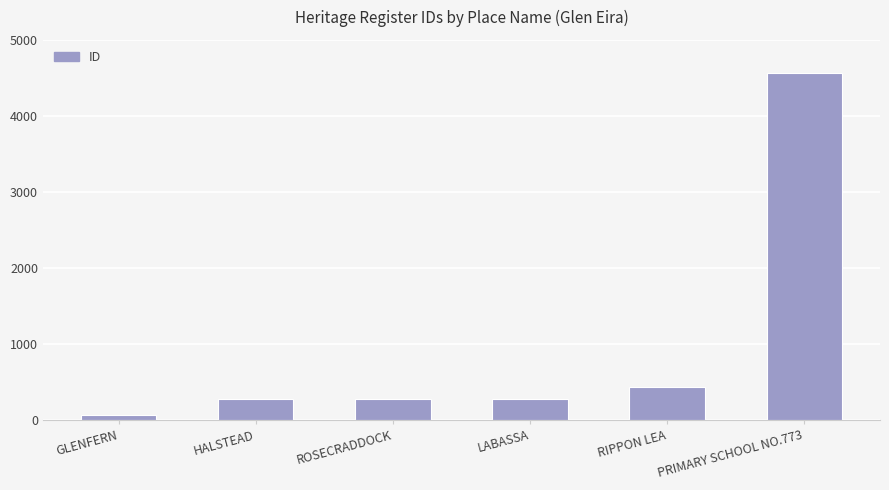

What is the maximum value shown in the chart?

4565